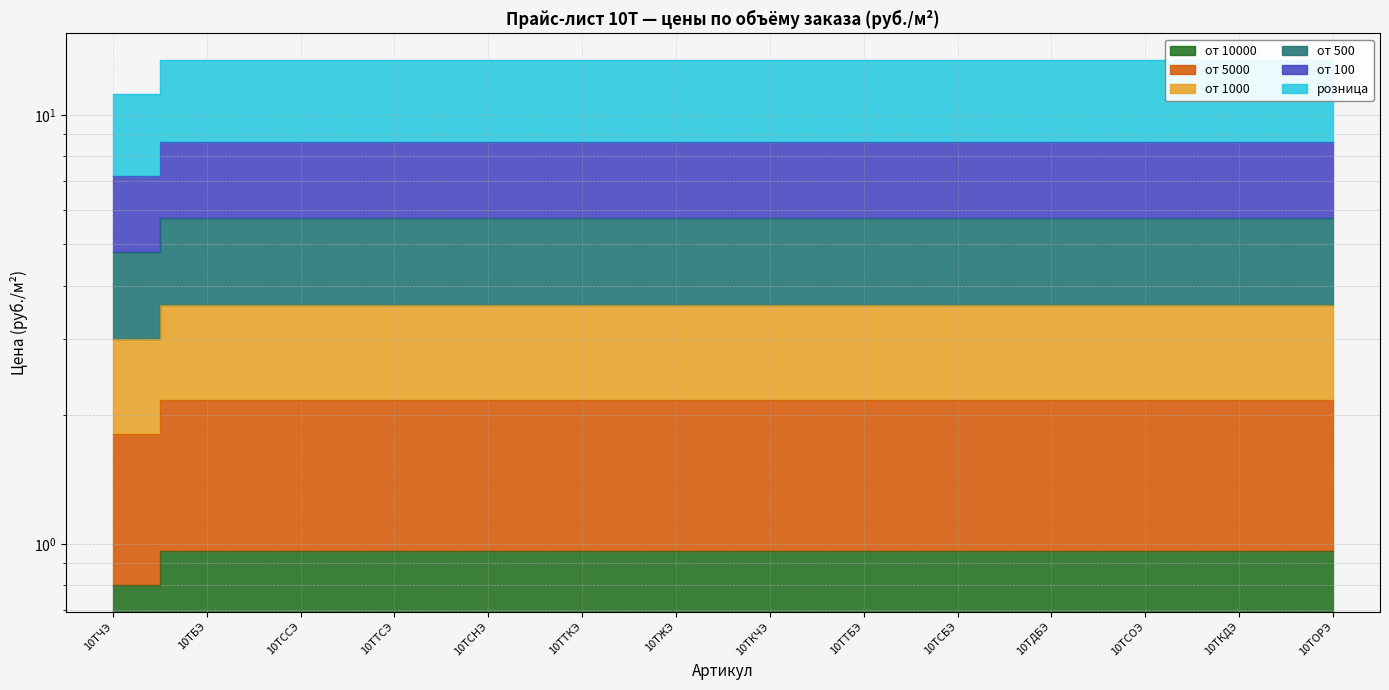

The розница series shows 20.1 at 10ТЧЭ. True or false?

False